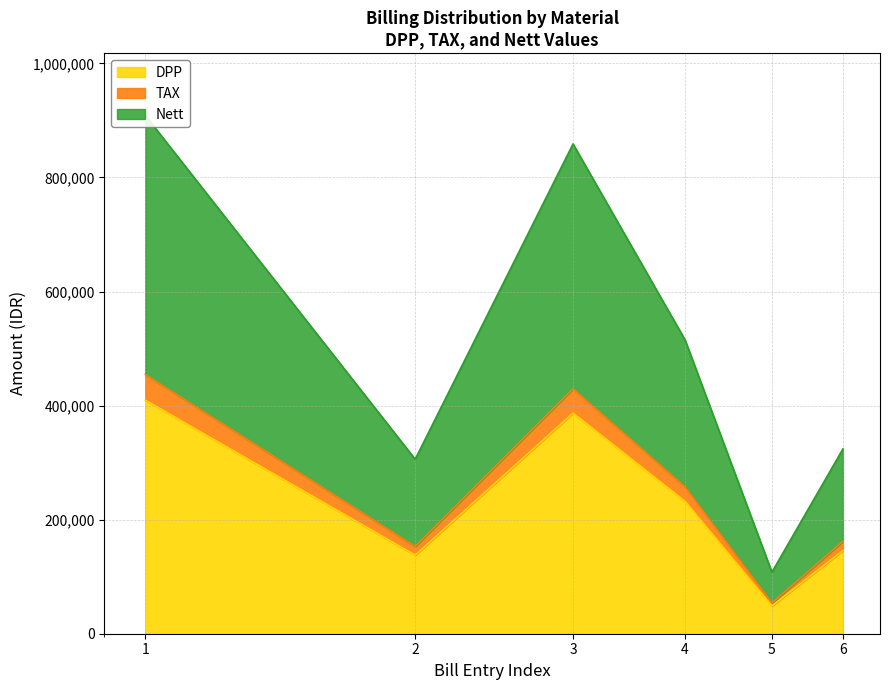

What is the lowest value of the DPP series?

48637